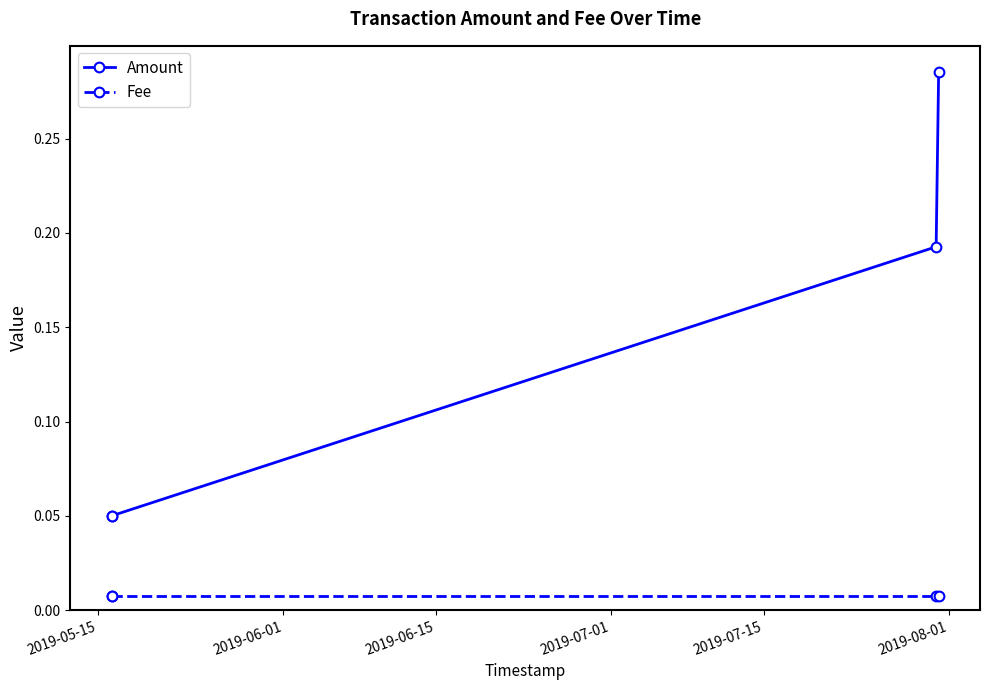

How many Amount values are between 0 and 1?

4